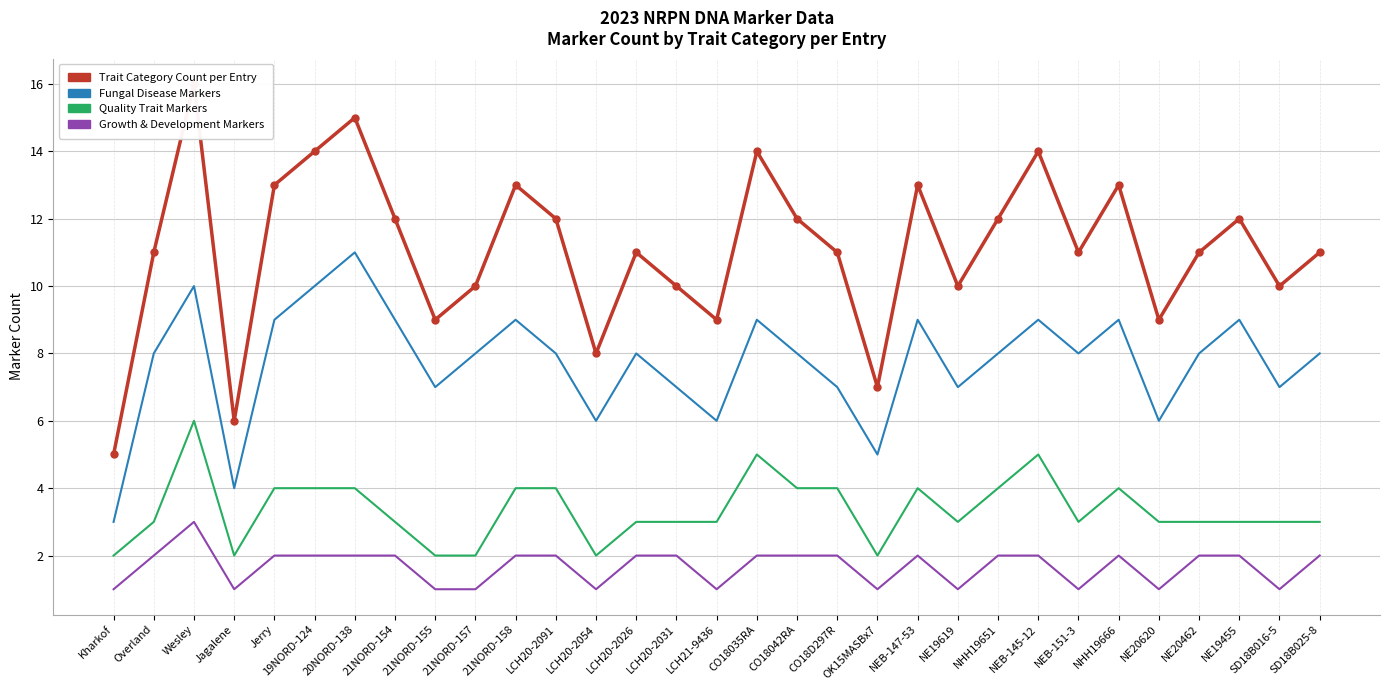

At which label is Quality Trait Markers closest to 4?

Jerry